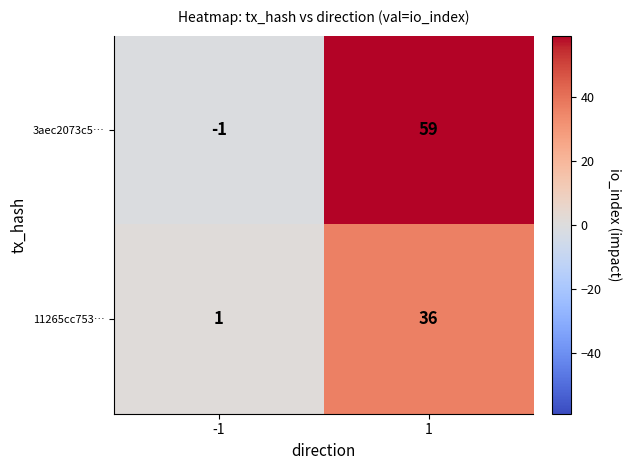

What is the sum of all 11265cc753… values?

37